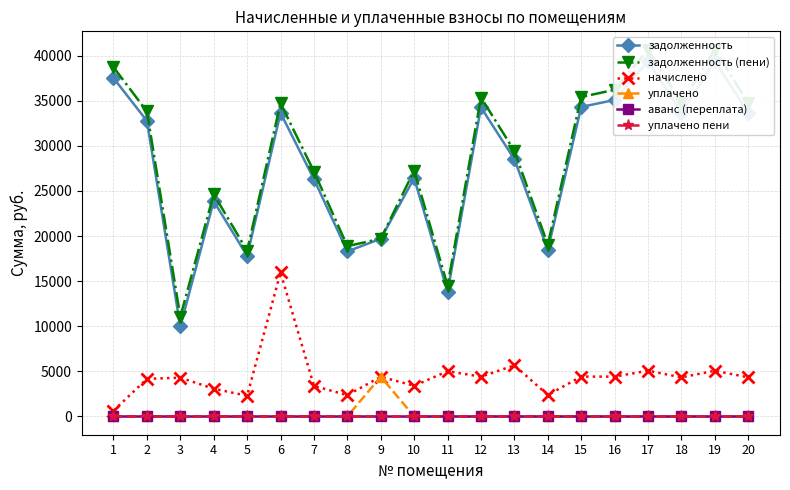

Rank the series by their maximum value, from lowest to highest.

аванс (переплата), уплачено пени, уплачено, начислено, задолженность, задолженность (пени)